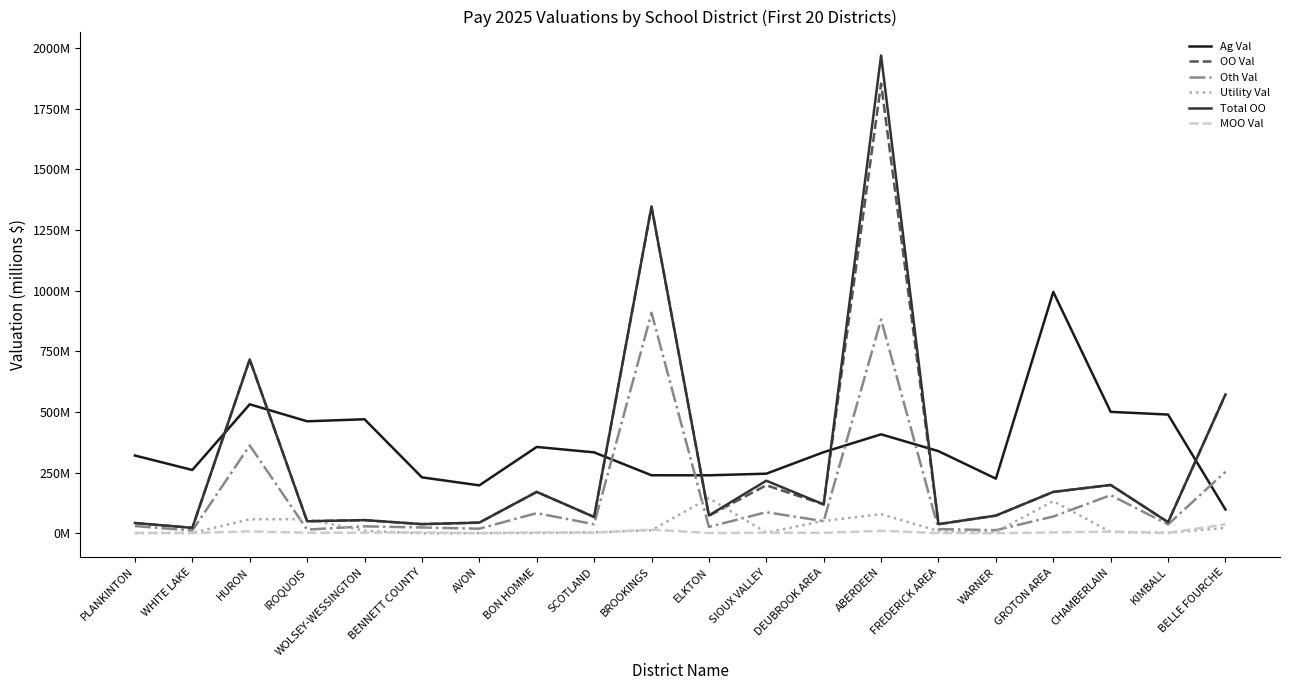

How many times do Total OO and Ag Val cross each other?

7